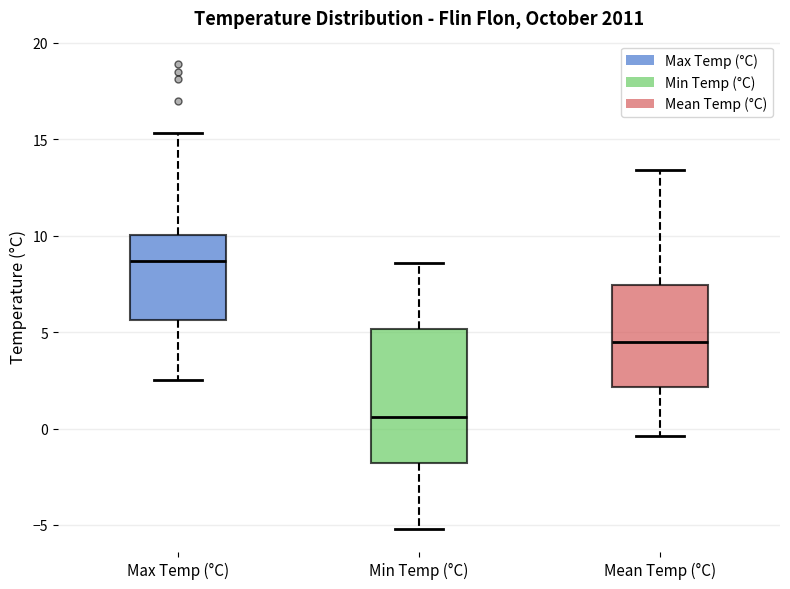

Reading left to right, transcribe this box plot: for each box, give where its median line is, the range the box spans, and where its two whiskers end, as read against the y-axis. The values are not printed on the chart, so give them approximately, as read against the axis.

Max Temp (°C): median 8.5, box 5.5 to 10.0, whiskers 2.5 to 15.5
Min Temp (°C): median 0.5, box -2.0 to 5.0, whiskers -5.0 to 8.5
Mean Temp (°C): median 4.5, box 2.0 to 7.5, whiskers -0.5 to 13.5